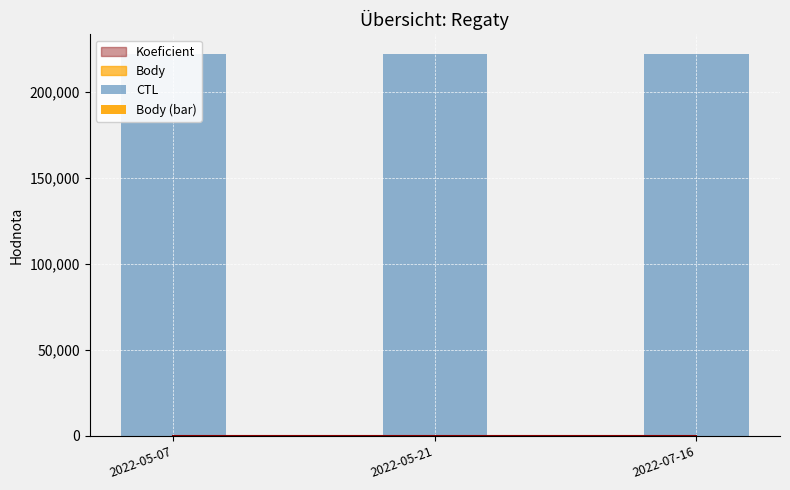

What position from the right is 2022-07-16?

1